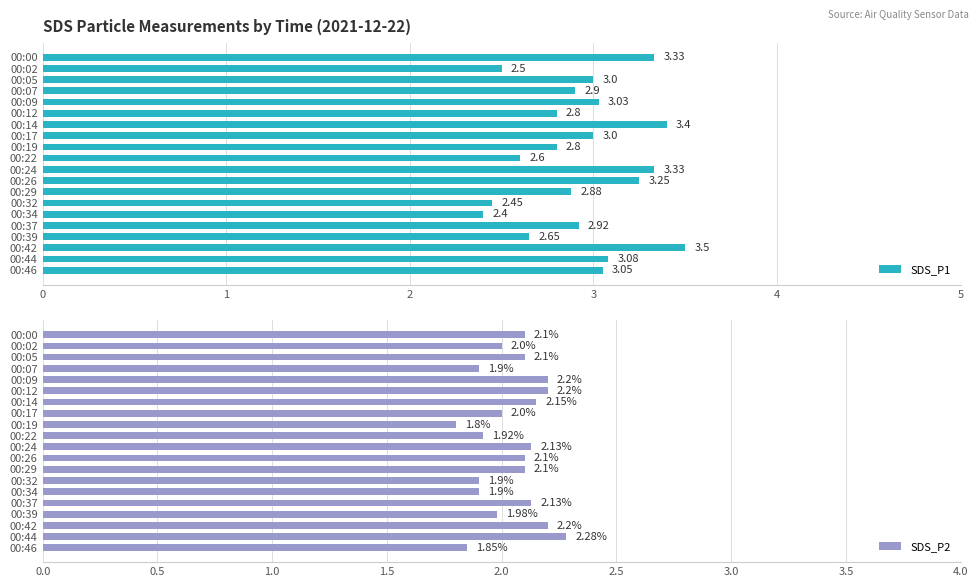

What are all the series names shown in the legend?

SDS_P1, SDS_P2